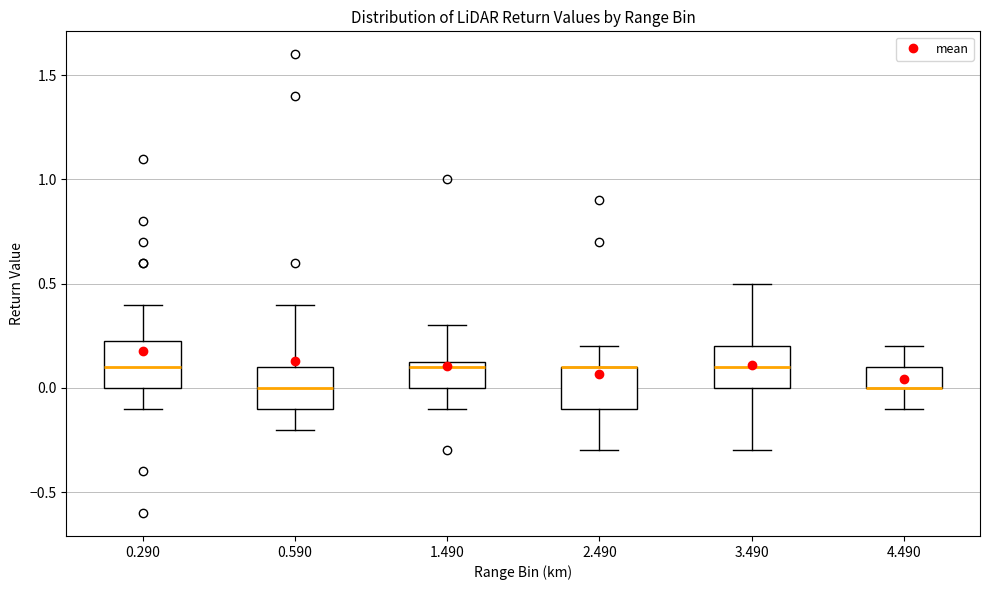

Reading left to right, read every box against the y-axis: the position of its median line, the range the box covers, and the ends of its whiskers. The values are not printed on the chart, so give them approximately, as read against the axis.

0.290: median 0.10, box 0.00 to 0.25, whiskers -0.10 to 0.40
0.590: median 0.00, box -0.10 to 0.10, whiskers -0.20 to 0.40
1.490: median 0.10, box 0.00 to 0.15, whiskers -0.10 to 0.30
2.490: median 0.10 (drawn on the box's upper edge), box -0.10 to 0.10, whiskers -0.30 to 0.20
3.490: median 0.10, box 0.00 to 0.20, whiskers -0.30 to 0.50
4.490: median 0.00 (drawn on the box's lower edge), box 0.00 to 0.10, whiskers -0.10 to 0.20